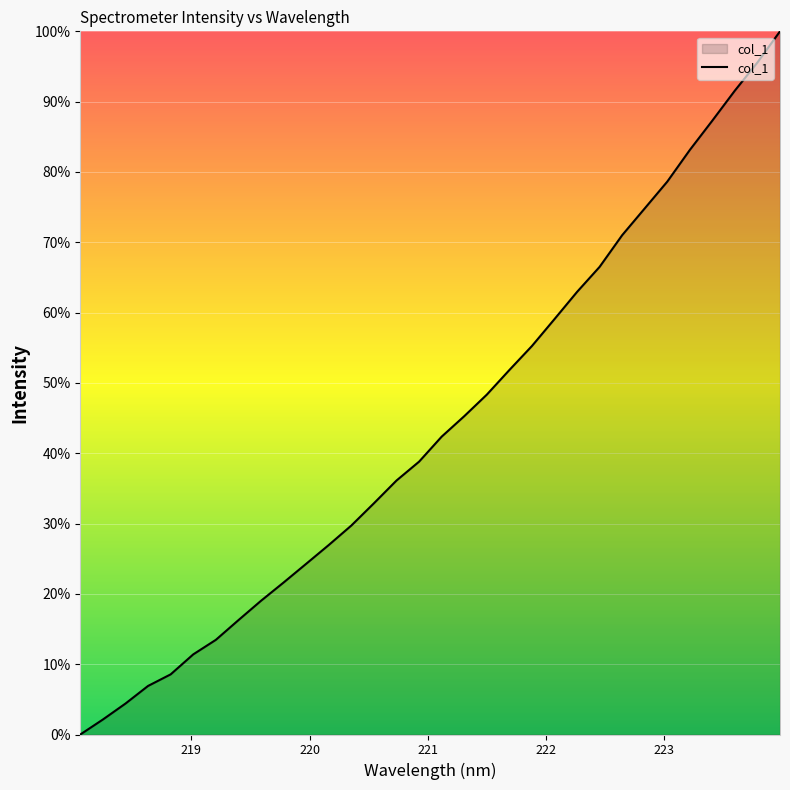

What is the difference between the maximum and minimum values?

100.0